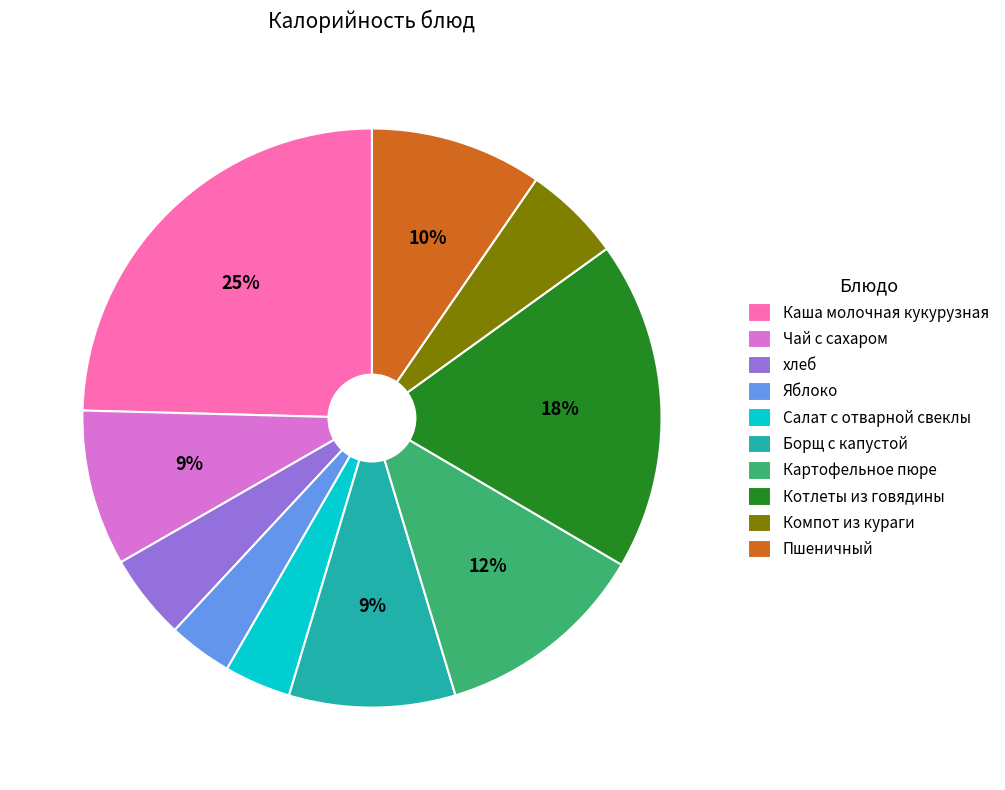

How many slices are in this pie chart?

10